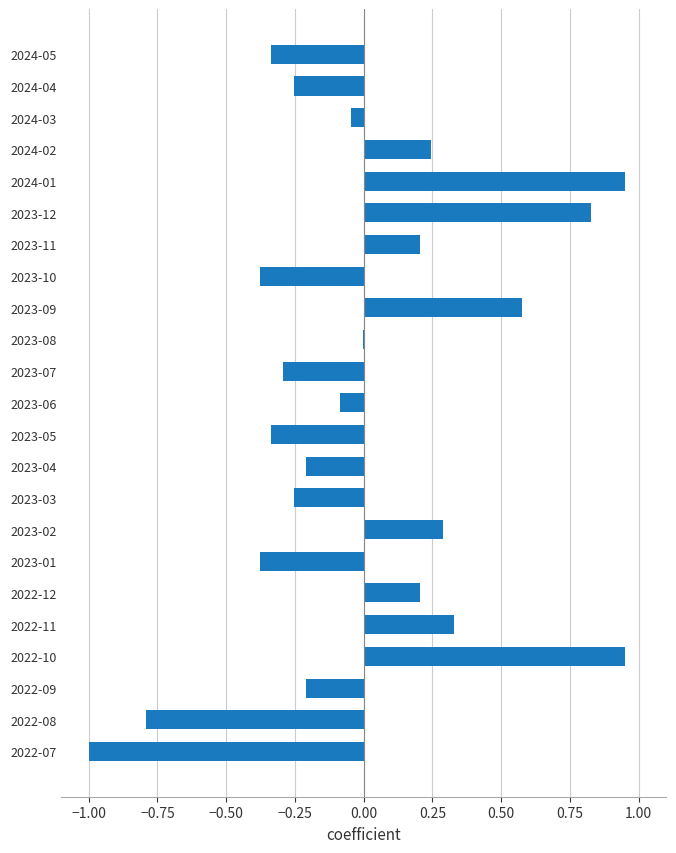

Which has a higher value, 2022-09 or 2024-05?

2022-09